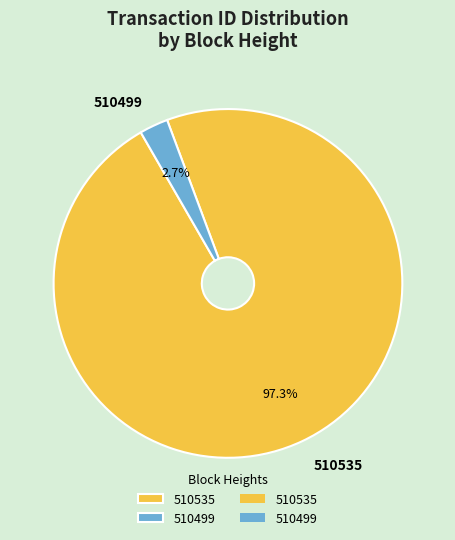

What percentage is the 510499 slice, to the nearest percent?

3%